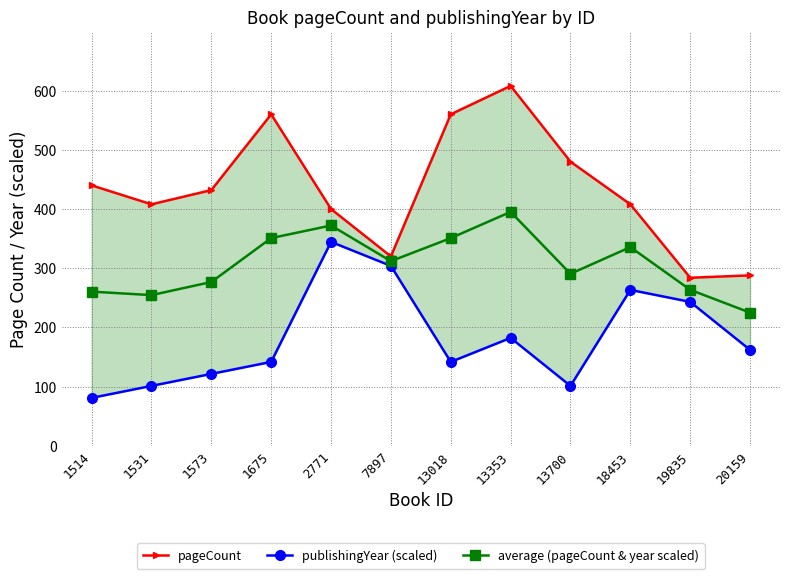

Is it true that average (pageCount & year scaled) equals 263.6 at 19835?

True